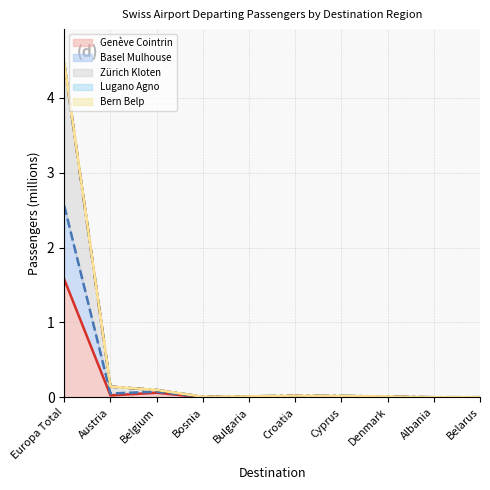

What is the difference between the Bern Belp values at Bosnia and Belgium?

0.1